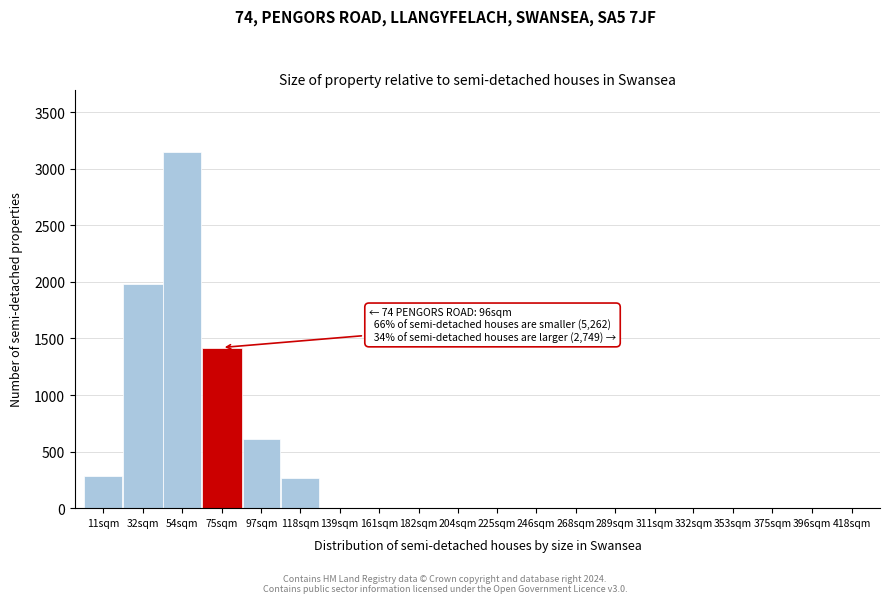

Is it true that the value at 54sqm is 3150?

True